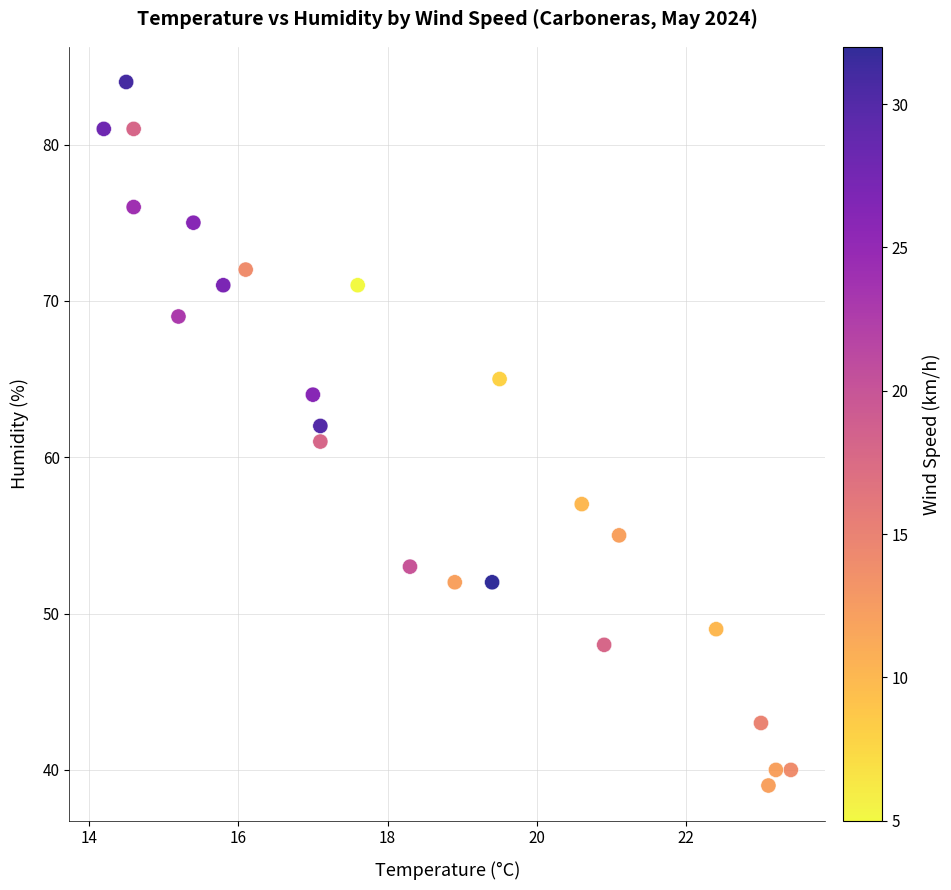

What is the range of Y values (max minus min)?

45